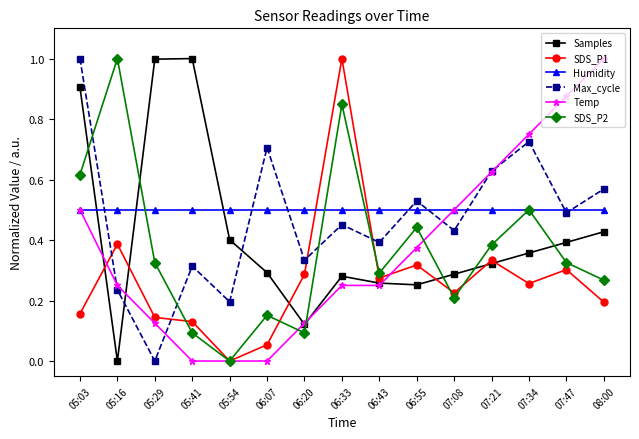

What is the label of the 2nd point from the left?

05:16